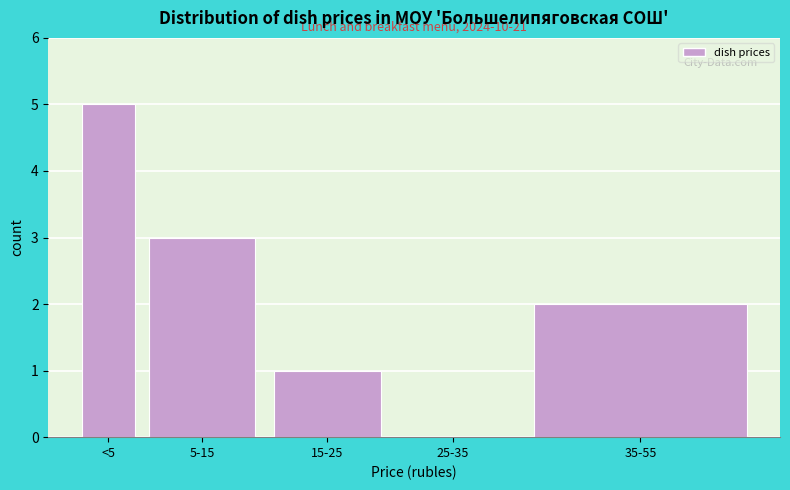

Reading left to right, extract all data points from this chart.

<5=5	5-15=3	15-25=1	25-35=0	35-55=2